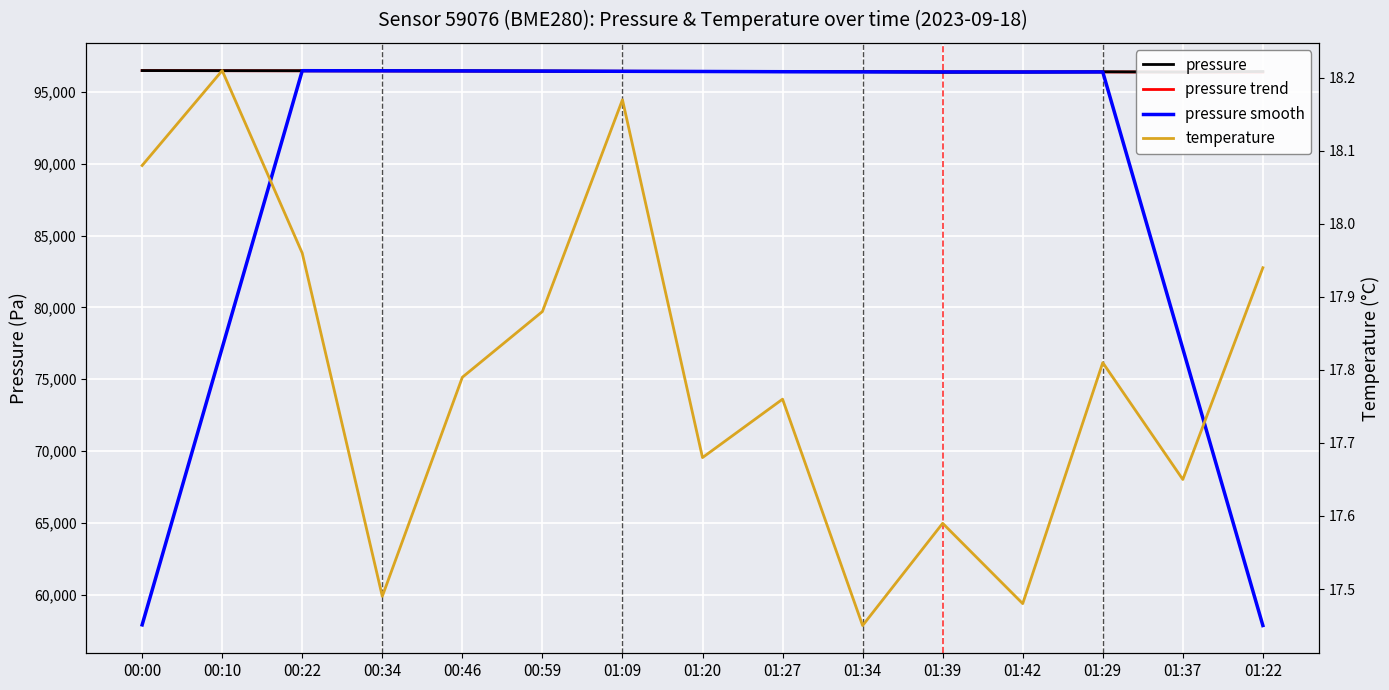

Which category has the highest value in the pressure smooth series?

00:22